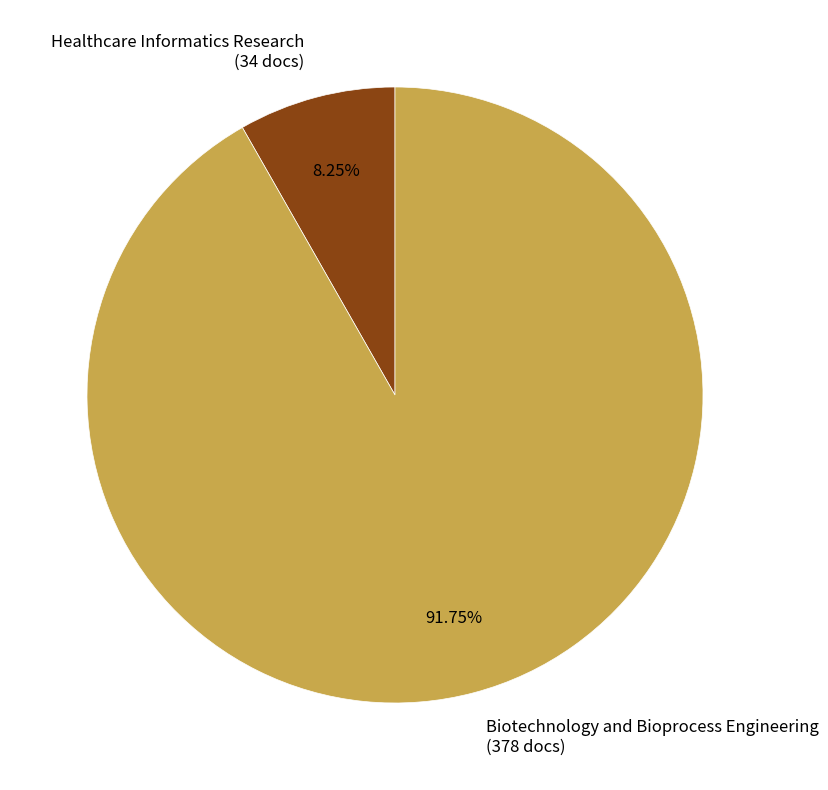

True or false: Biotechnology and Bioprocess Engineering accounts for 81% of the total.

False